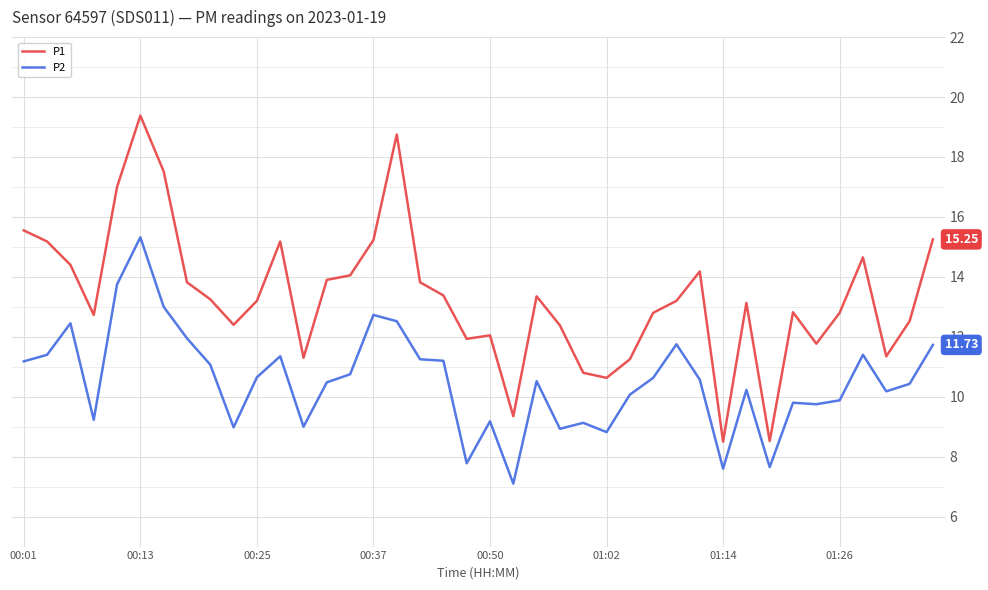

How many values in the P2 series are below 10?

14